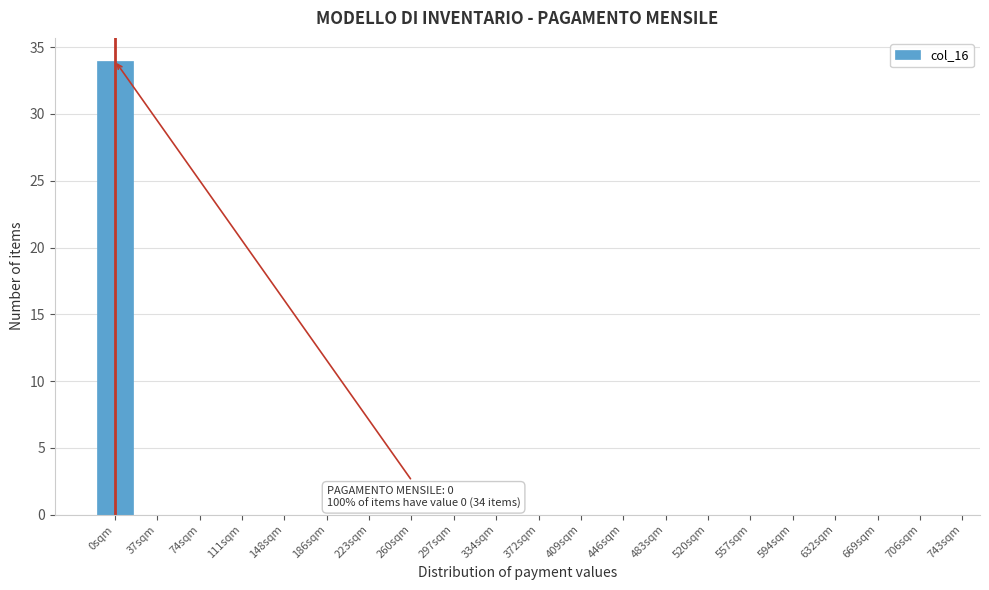

Reading left to right, transcribe all the data shown in this chart.

0sqm=34	37sqm=0	74sqm=0	111sqm=0	148sqm=0	186sqm=0	223sqm=0	260sqm=0	297sqm=0	334sqm=0	372sqm=0	409sqm=0	446sqm=0	483sqm=0	520sqm=0	557sqm=0	594sqm=0	632sqm=0	669sqm=0	706sqm=0